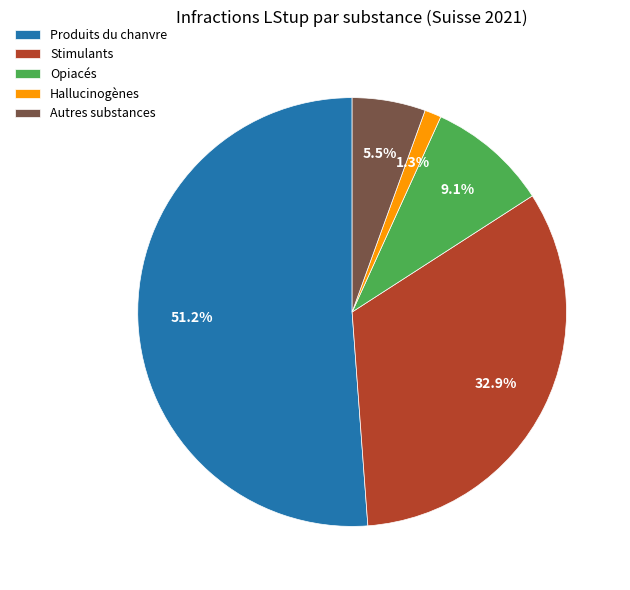

Combined, do Stimulants and Hallucinogènes account for over 50%?

No